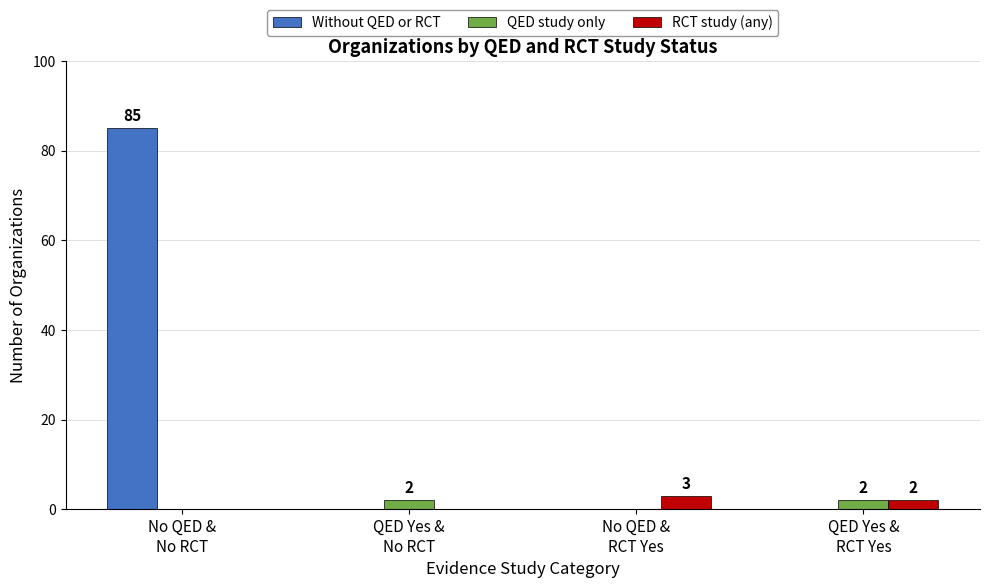

Reading left to right, what are all the values shown in this chart?

Without QED or RCT: 85	0	0	0
QED study only: 0	2	0	2
RCT study (any): 0	0	3	2